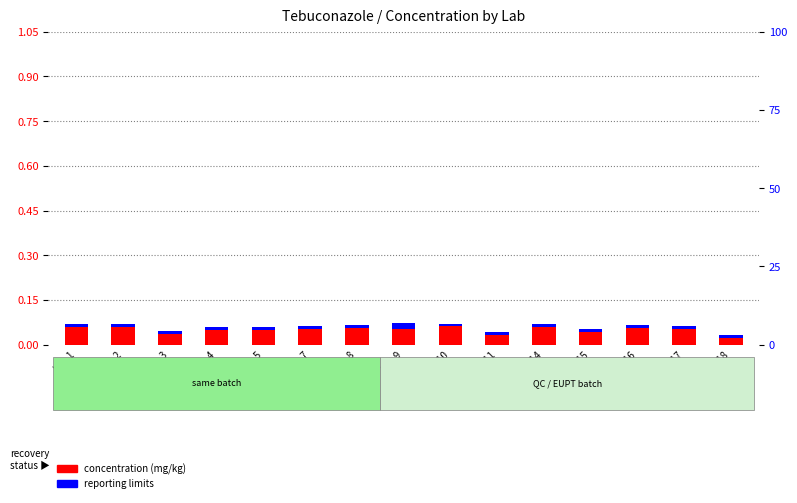

Which has a higher value, Lab 3 or Lab 17?

Lab 17